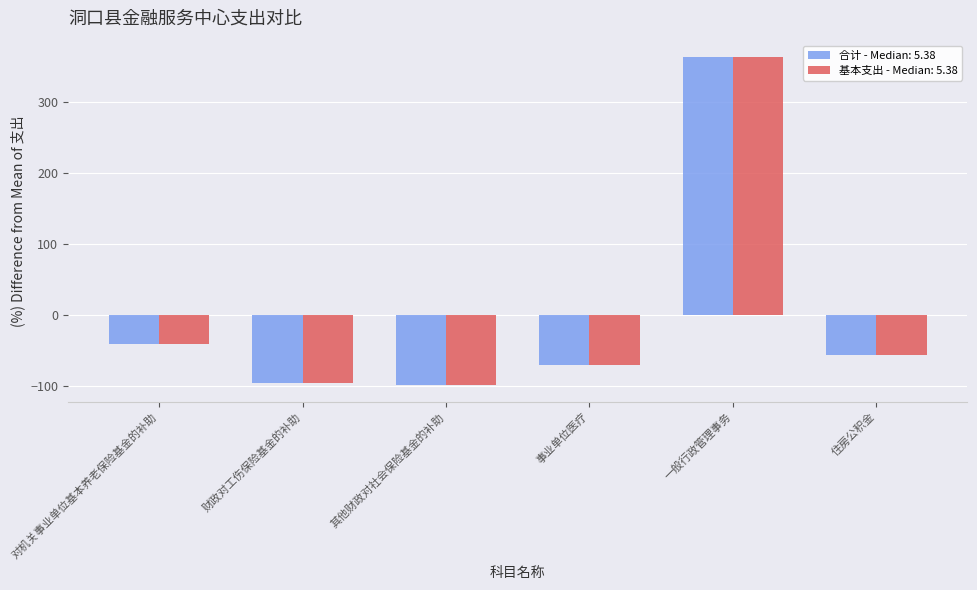

What is the highest value of the 基本支出 - Median: 5.38 series?

363.3